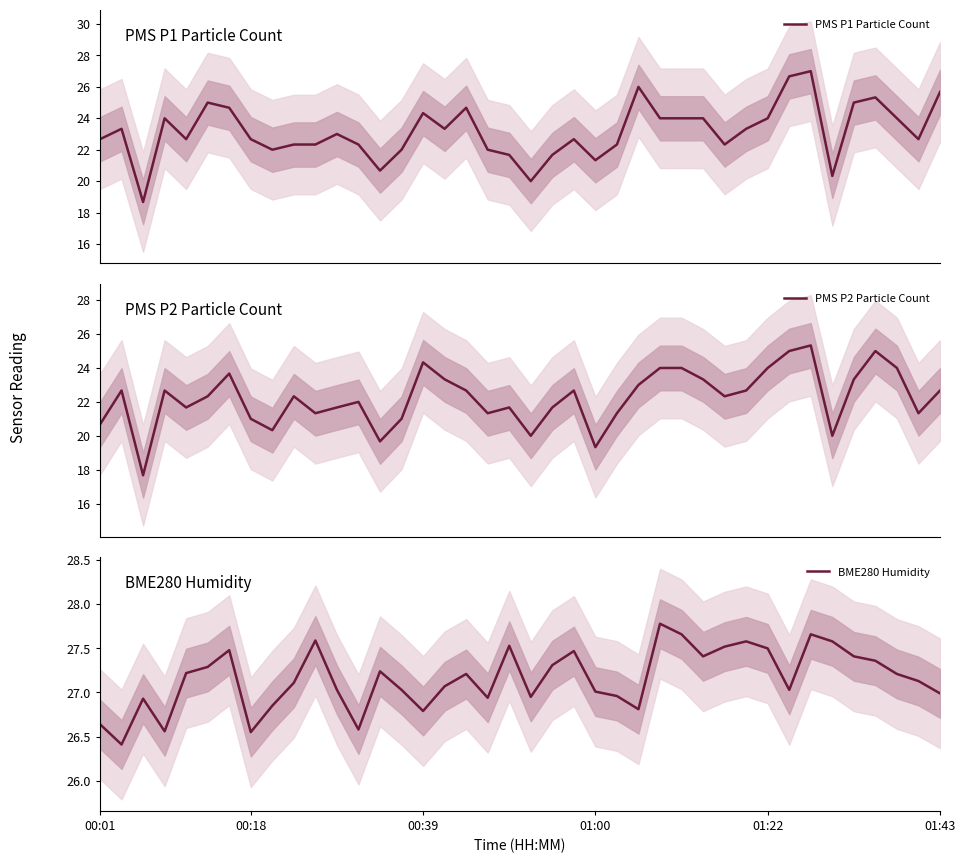

How many values in the BME280 Humidity series are below 27?

13